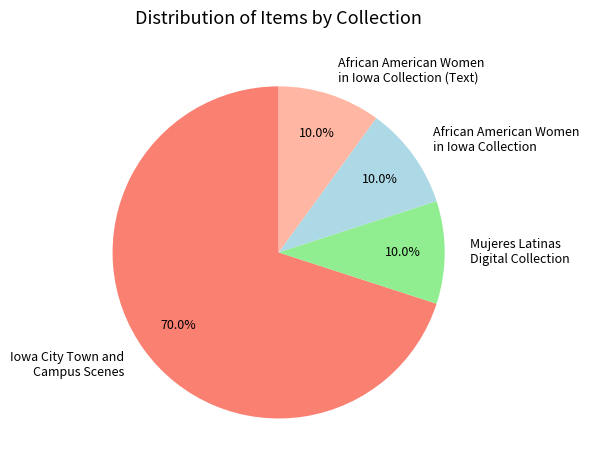

What is the total percentage of Mujeres Latinas Digital Collection and African American Women in Iowa Collection?

20.0%